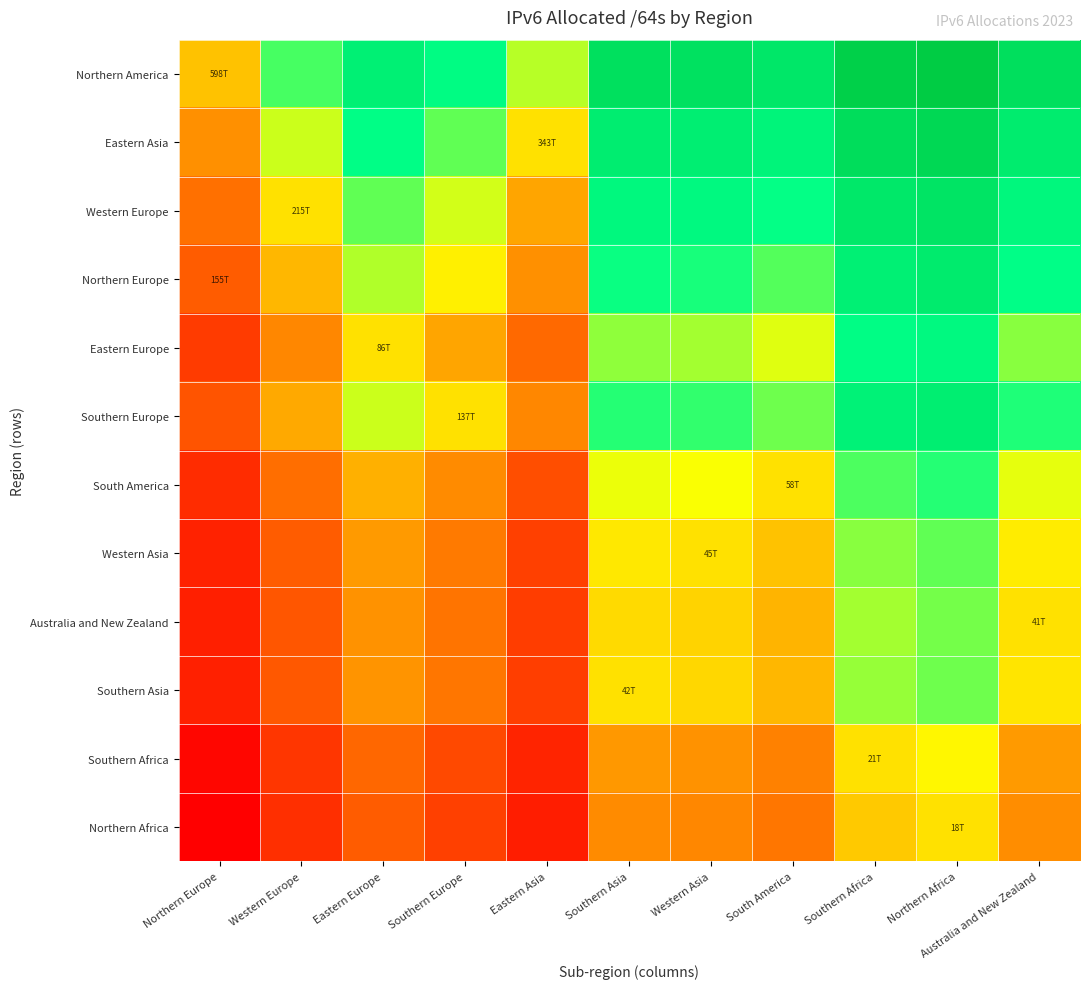

Rank the series by their maximum value, from highest to lowest.

Northern America, Eastern Asia, Western Europe, Northern Europe, Southern Europe, Eastern Europe, South America, Western Asia, Southern Asia, Australia and New Zealand, Southern Africa, Northern Africa